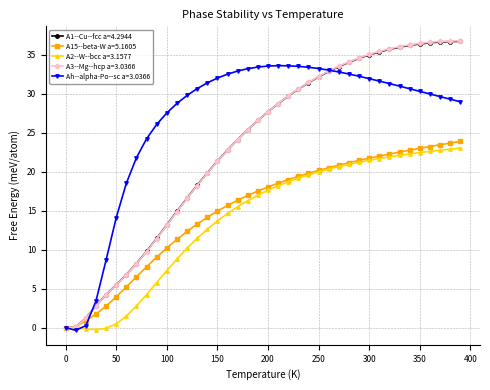

What is the value of the Ah--alpha-Po--sc a=3.0366 point at the 6th from the left?

14.1